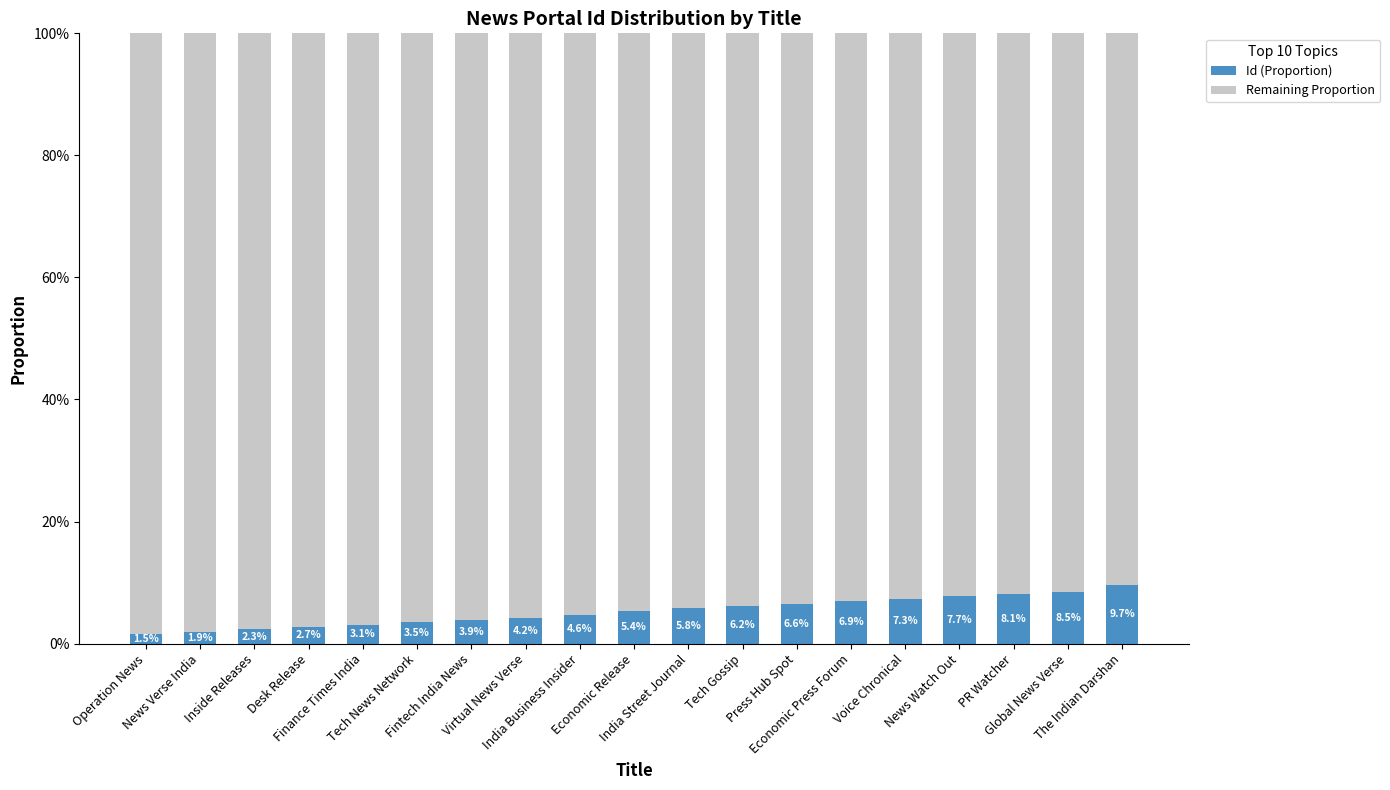

At which category is the sum across all series the highest?

Operation News